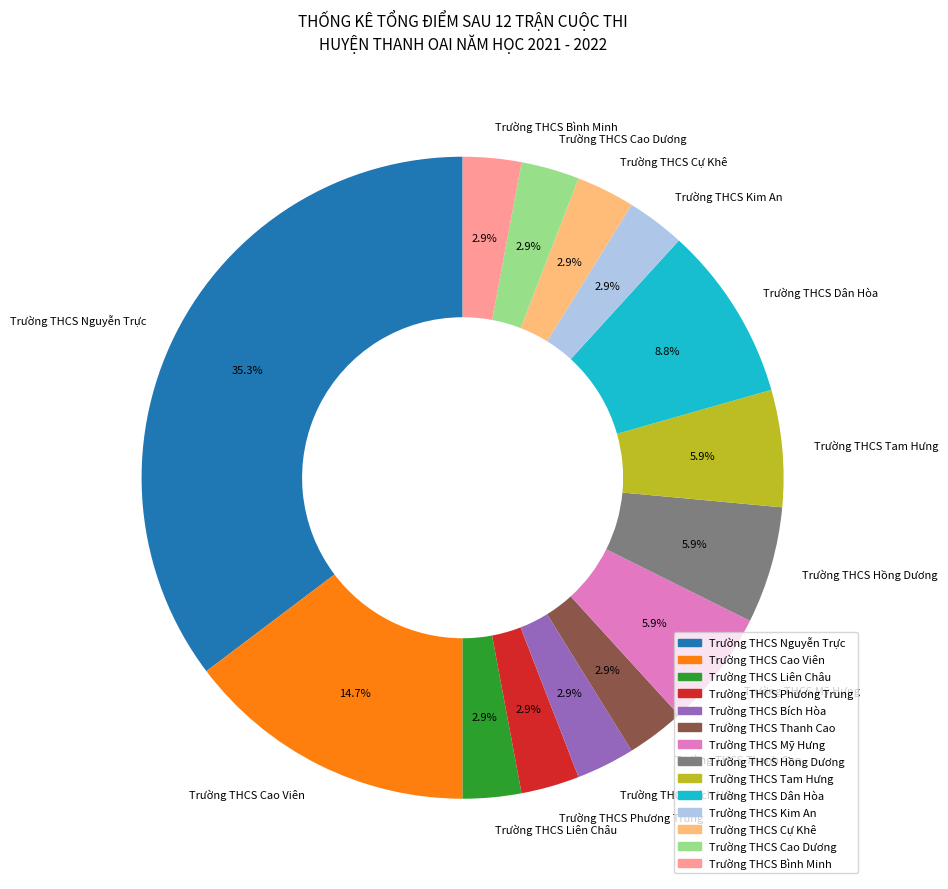

How many slices are in this pie chart?

14